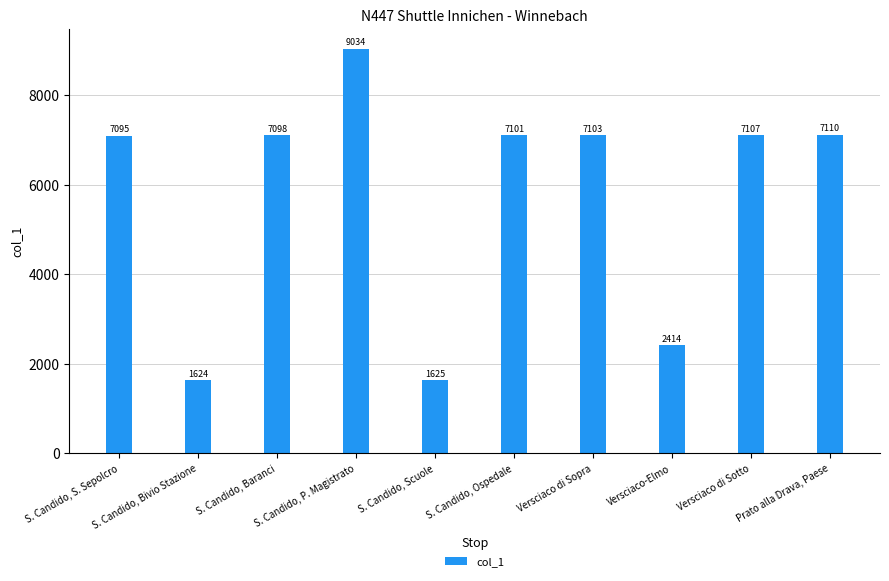

At which label is the value closest to 5329?

S. Candido, S. Sepolcro